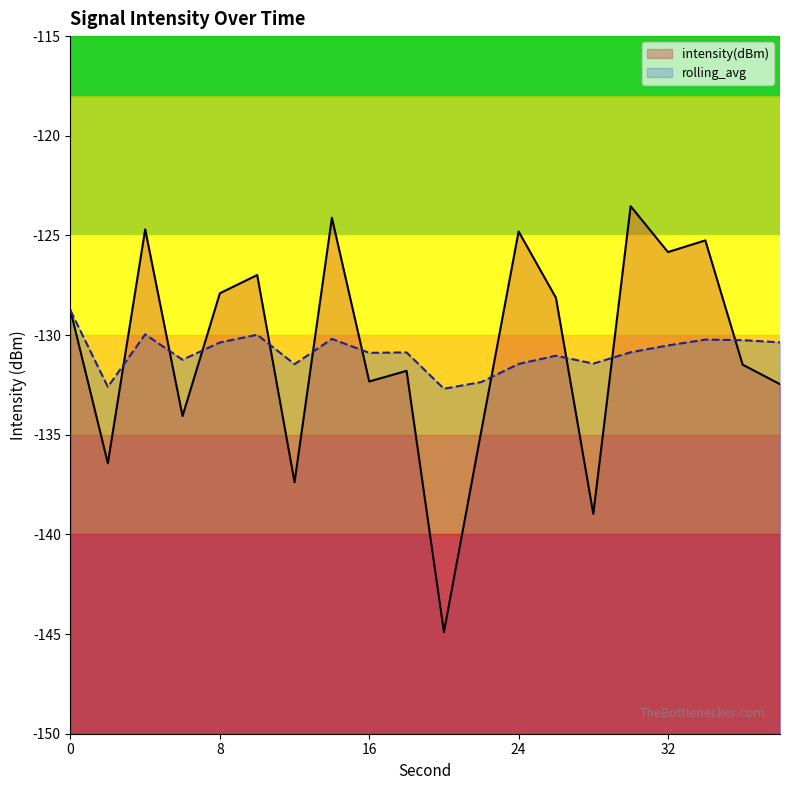

Which series changed the most between 8 and 10?

intensity(dBm)